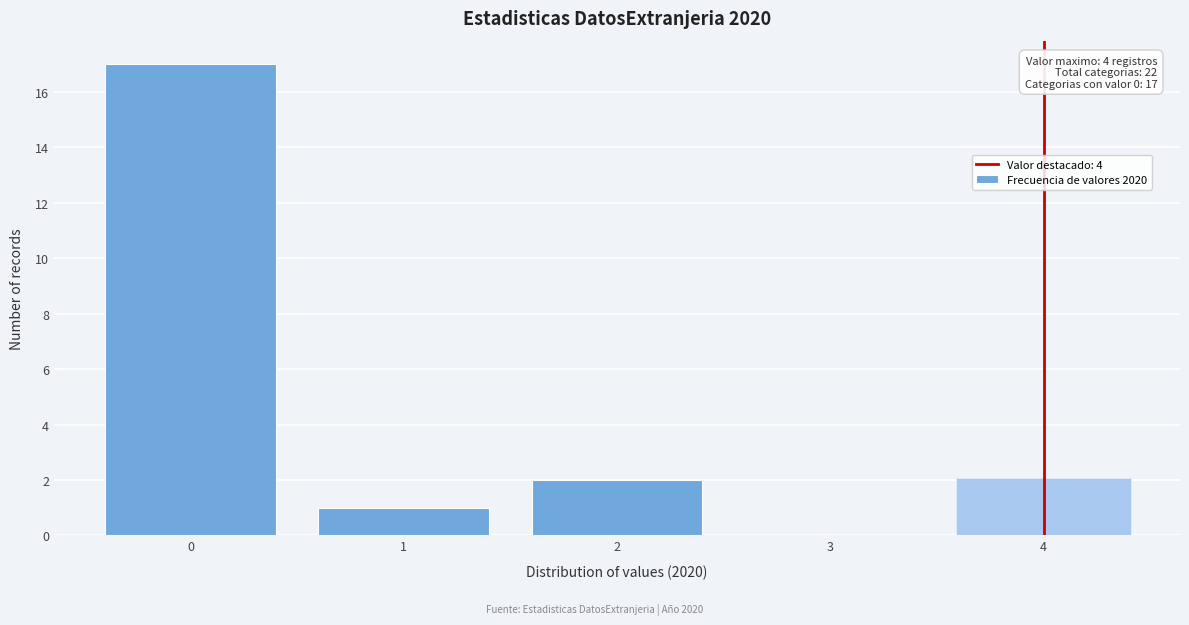

Over which range of the x-axis is the bar tallest?

-0.5 to 0.5